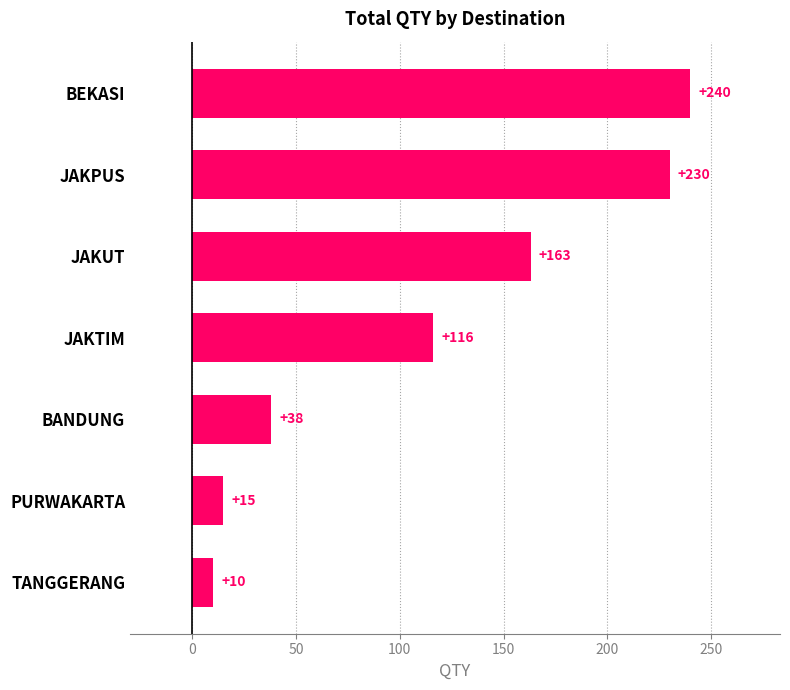

Approximately how many times larger is the value at JAKTIM compared to JAKUT?

0.7